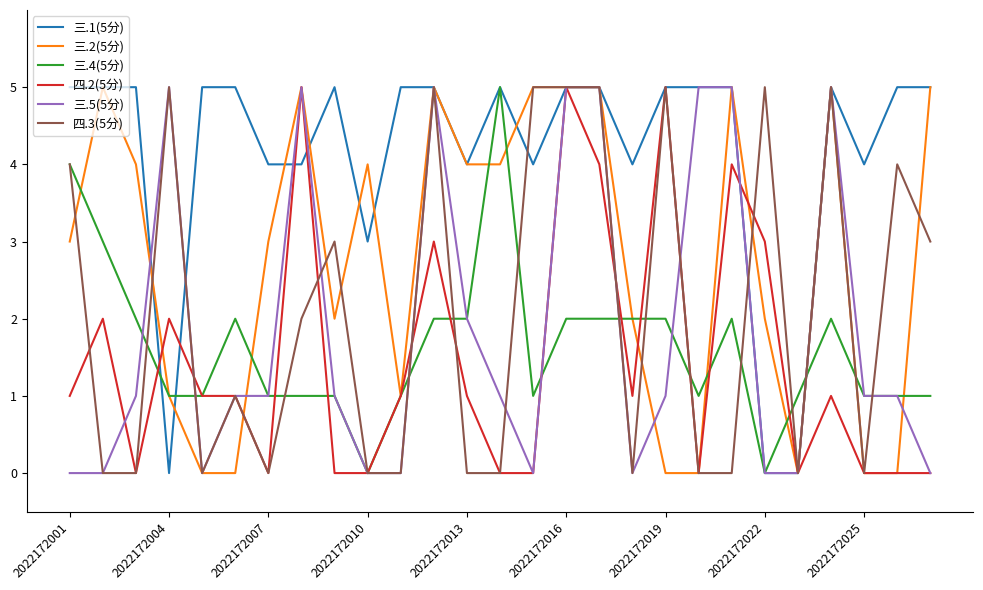

What is the maximum value shown in the chart?

5